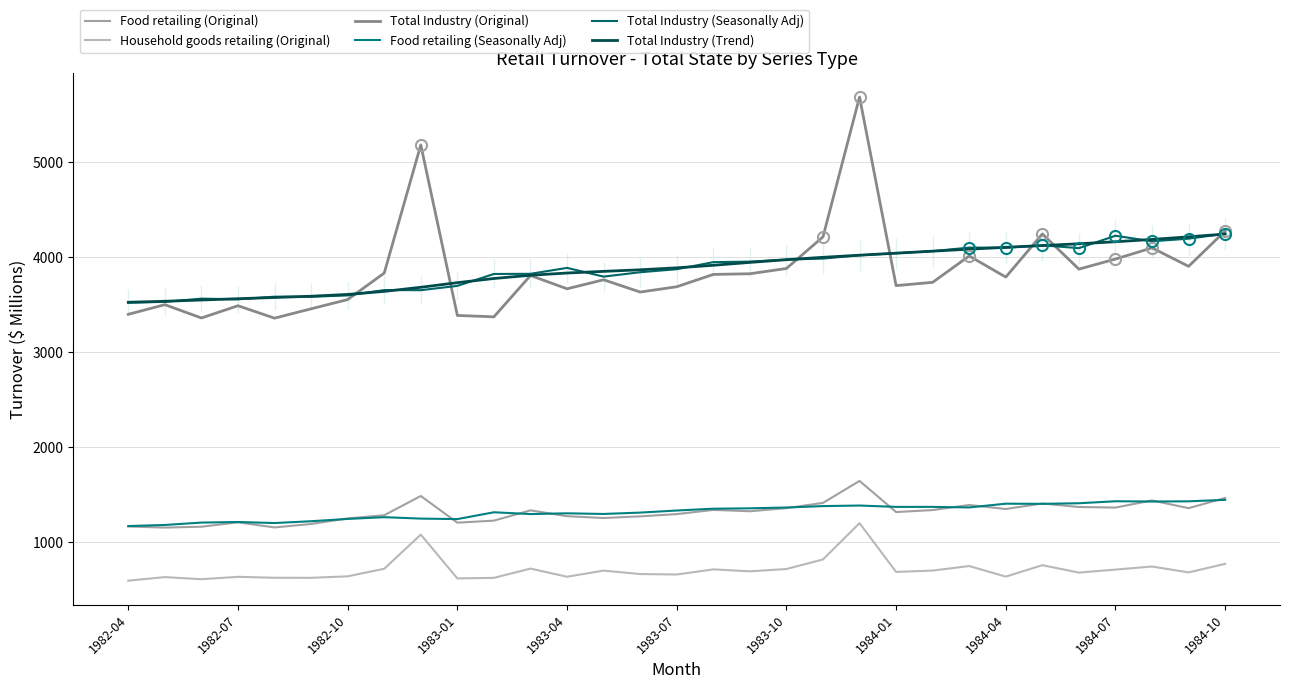

What is the difference between the Total Industry (Seasonally Adj) values at 1984-04 and 1984-01?

58.4